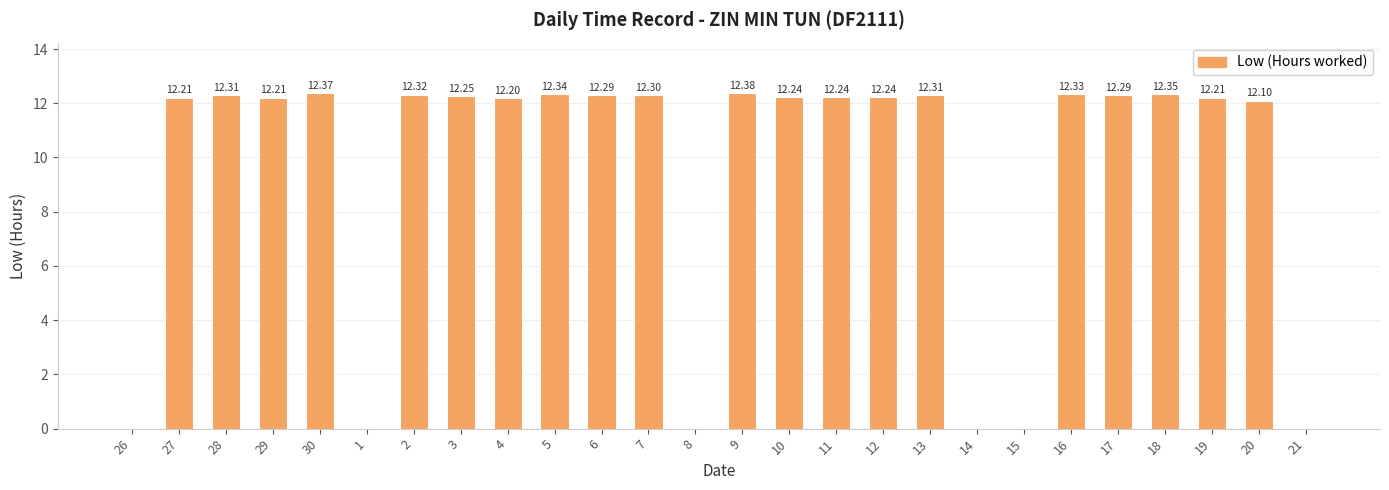

Between 11 and 1, which is larger?

11